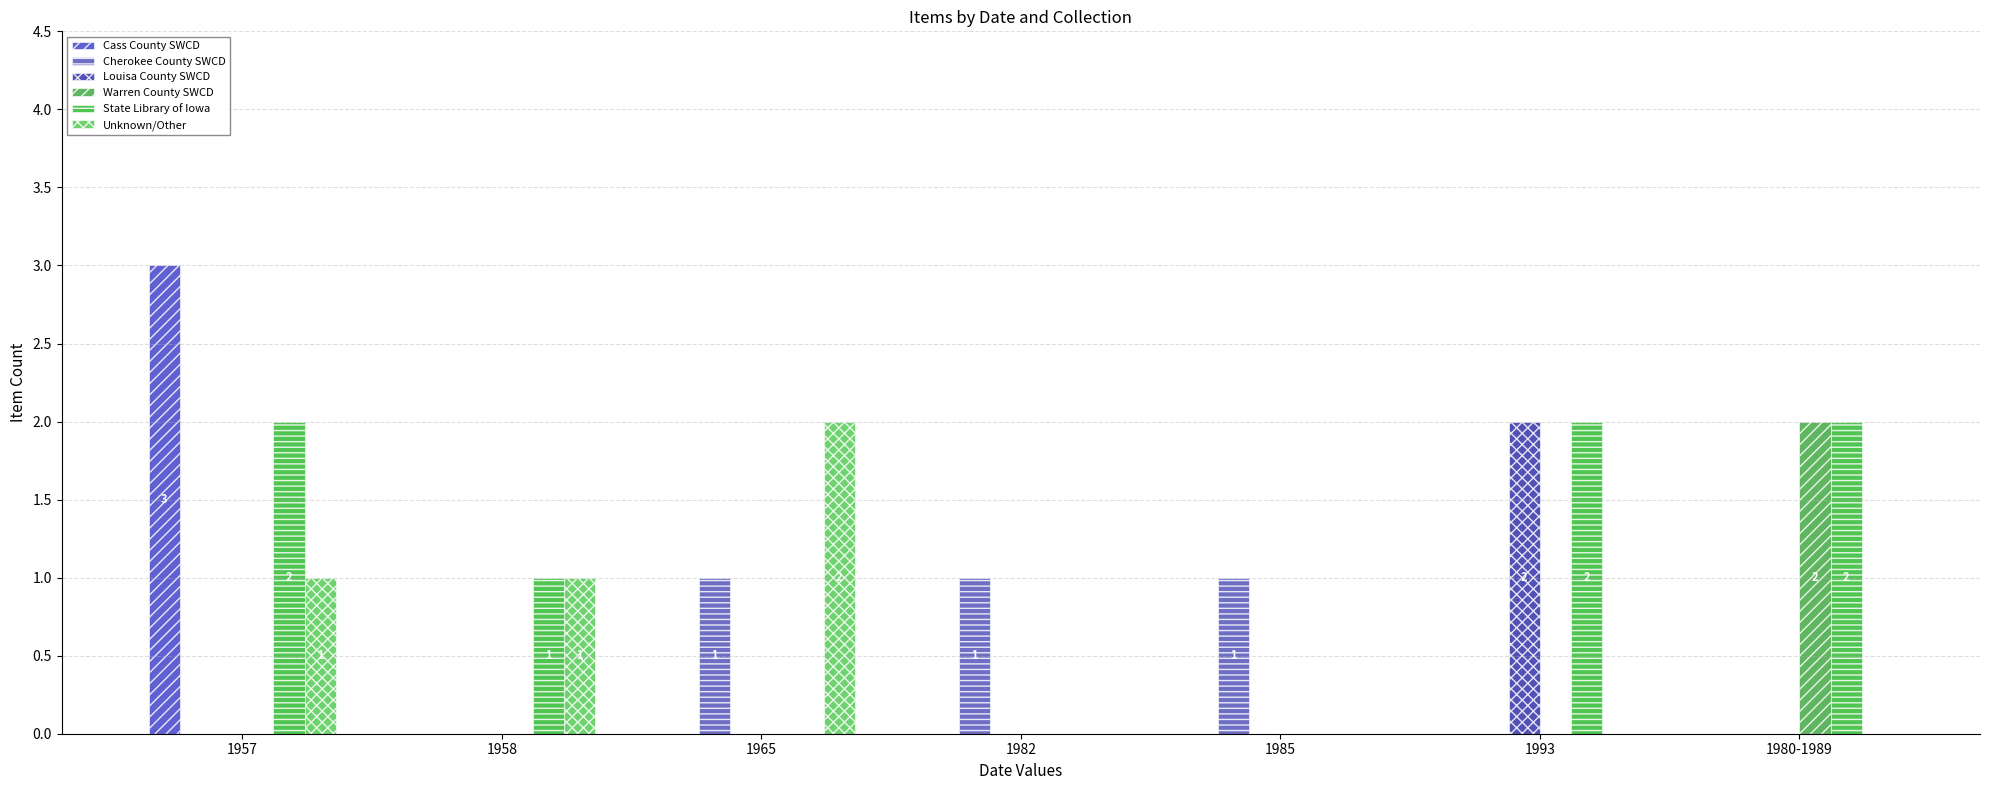

The Cass County SWCD series shows 2 at 1958. True or false?

False